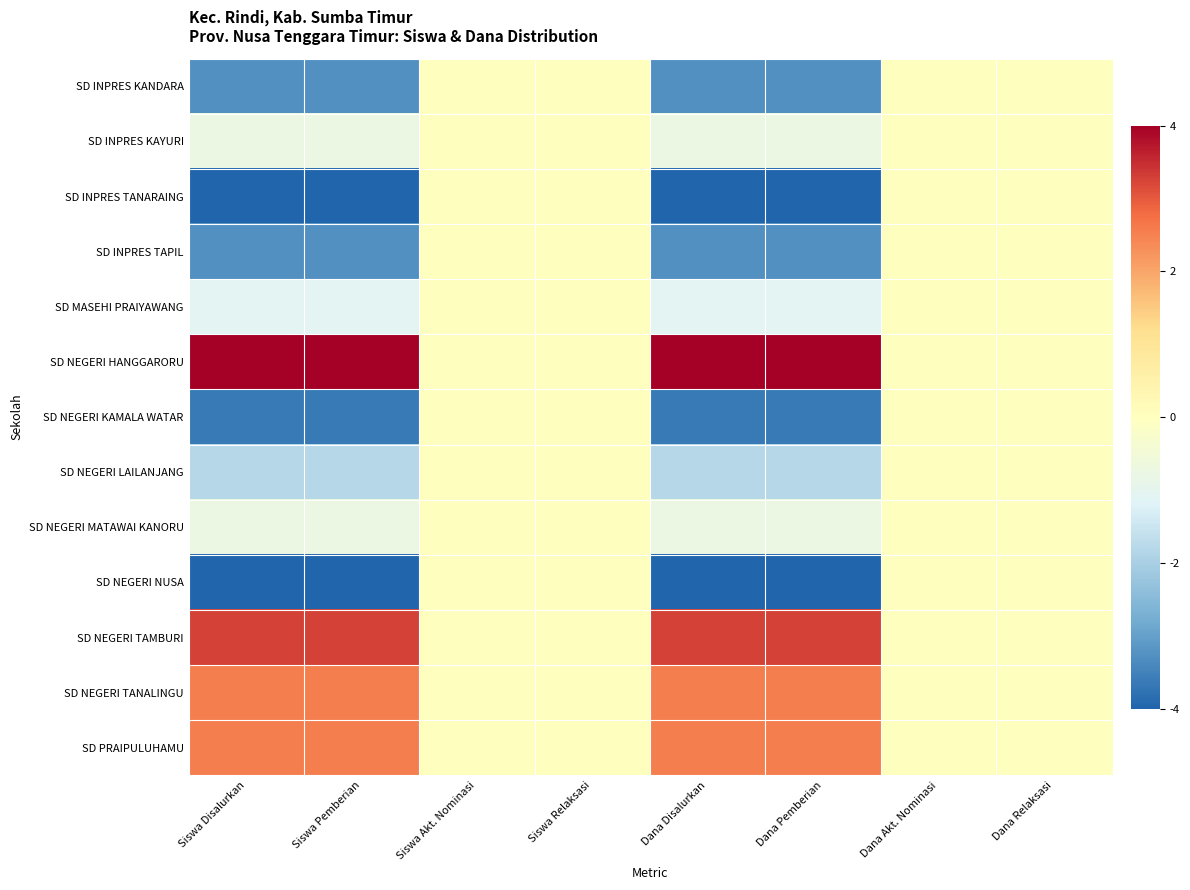

What is the minimum value shown in the chart?

-4.0